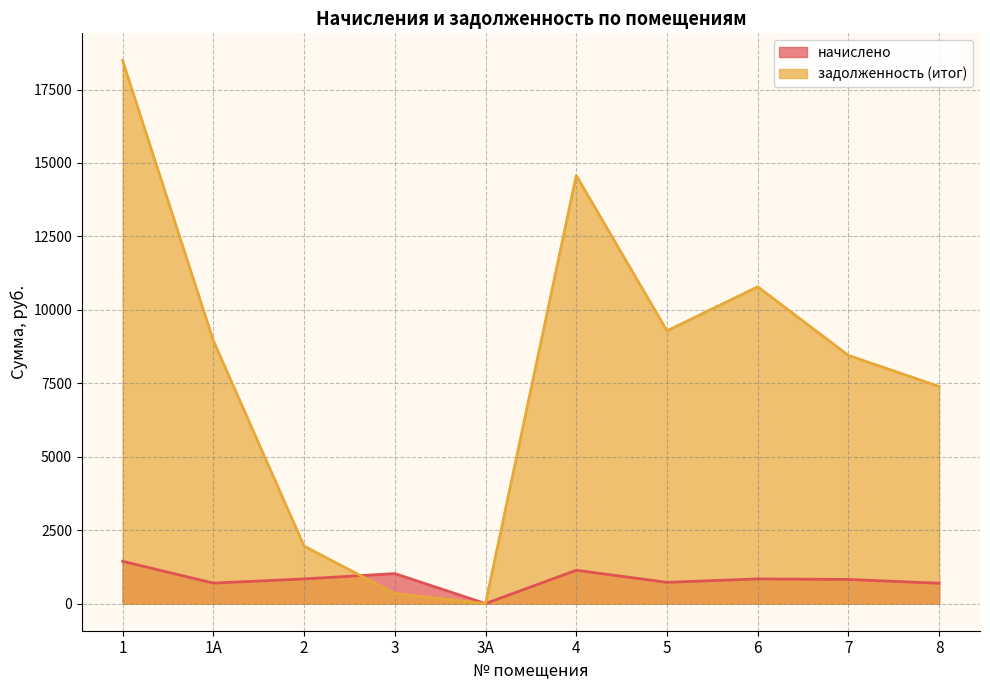

Between 4 and 5, which series saw the biggest shift?

задолженность (итог)